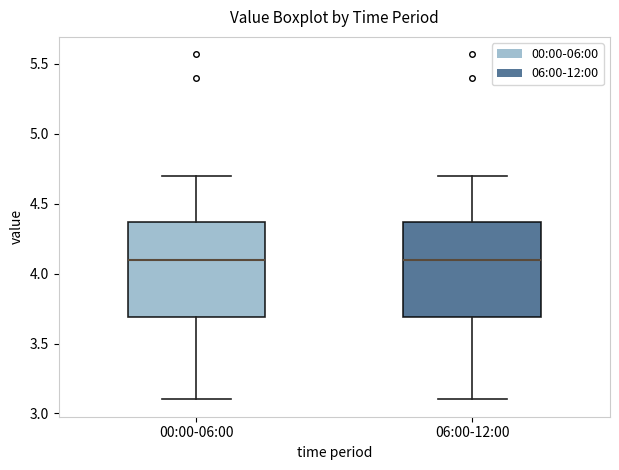

Where is the lower edge of the box for 00:00-06:00 on the y-axis? The values are not printed on the chart, so give them approximately, as read against the axis.

3.70